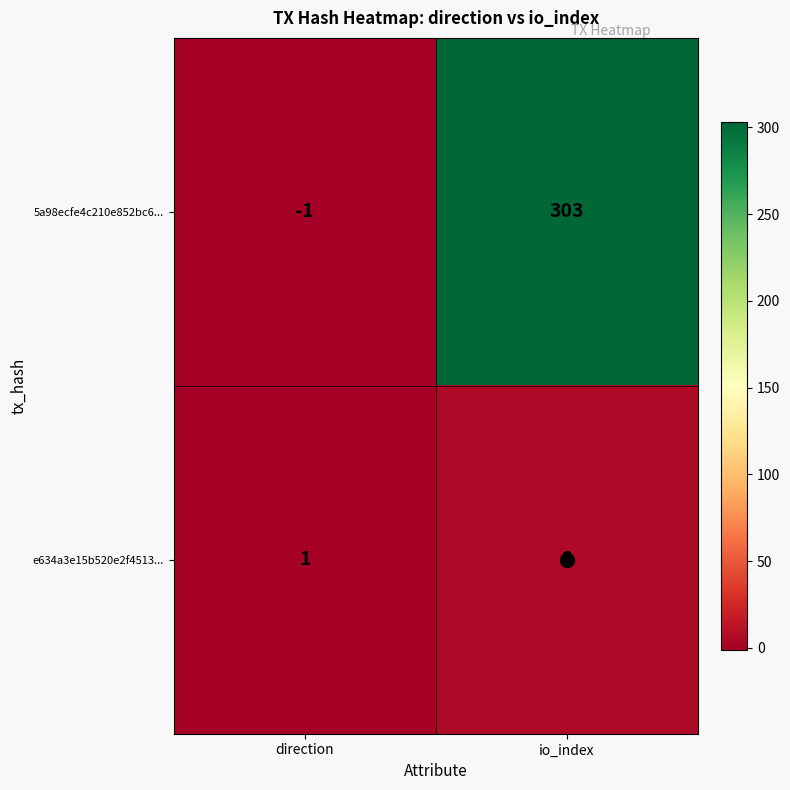

How many categories are shown in the chart?

2